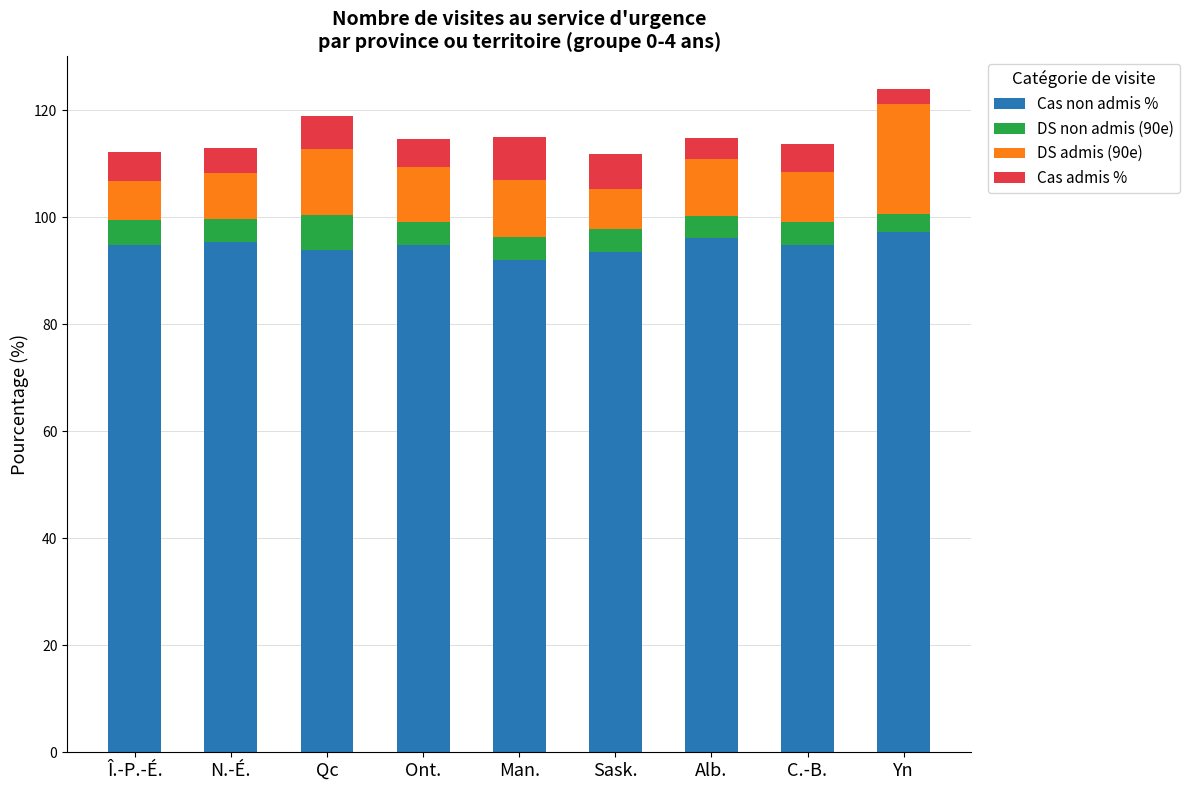

The Cas non admis % series shows 145.1 at Ont.. True or false?

False